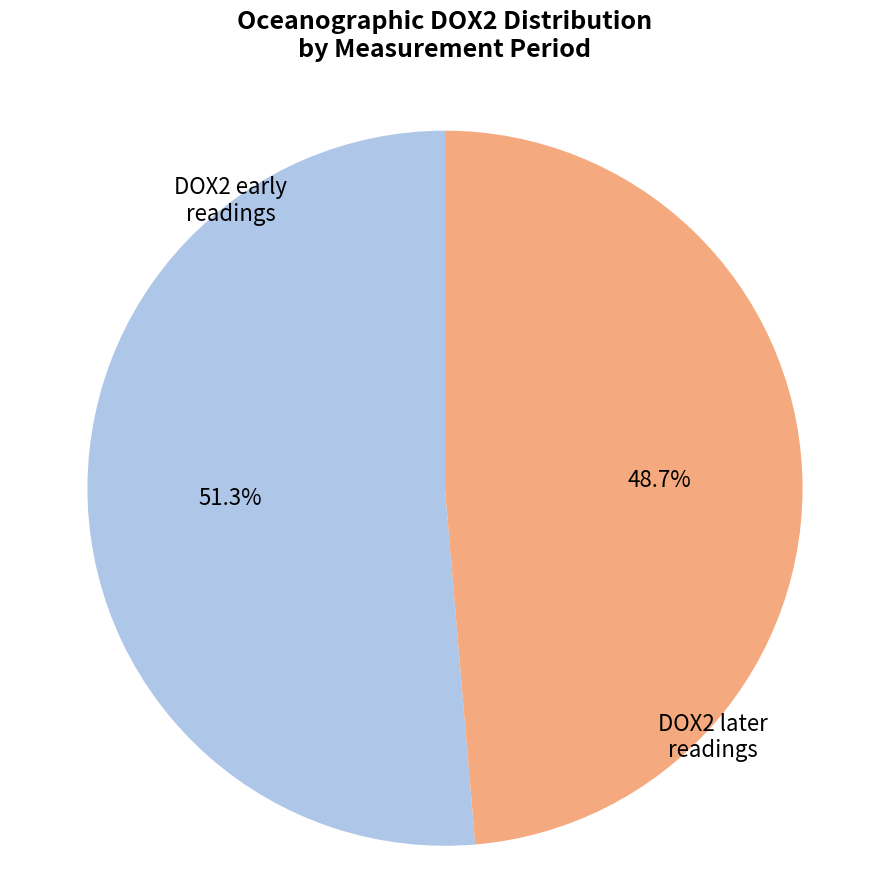

Is there a majority slice in this chart?

Yes